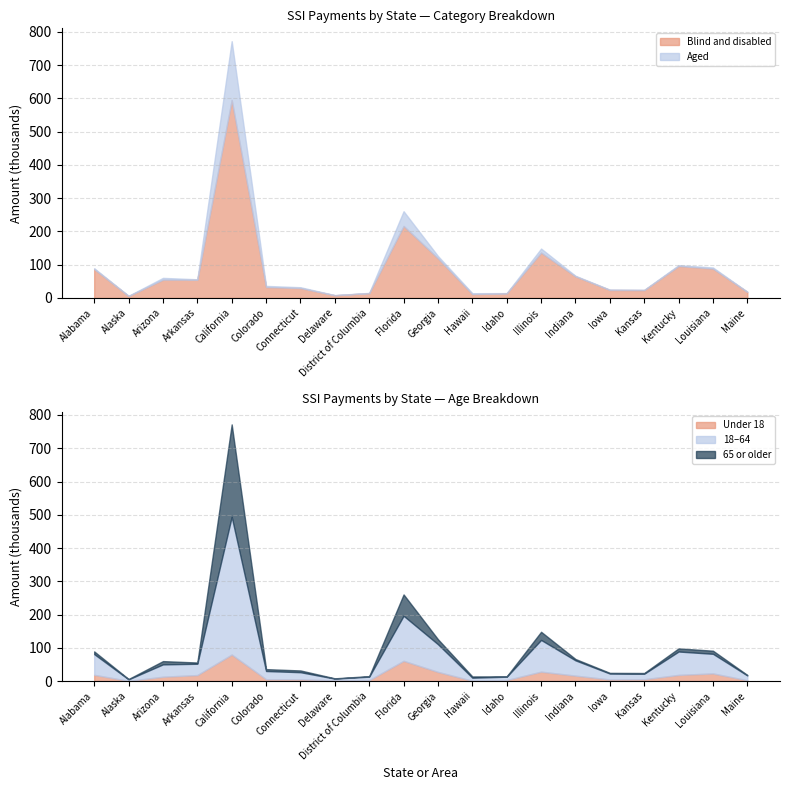

At which label does Blind and disabled reach its peak?

California